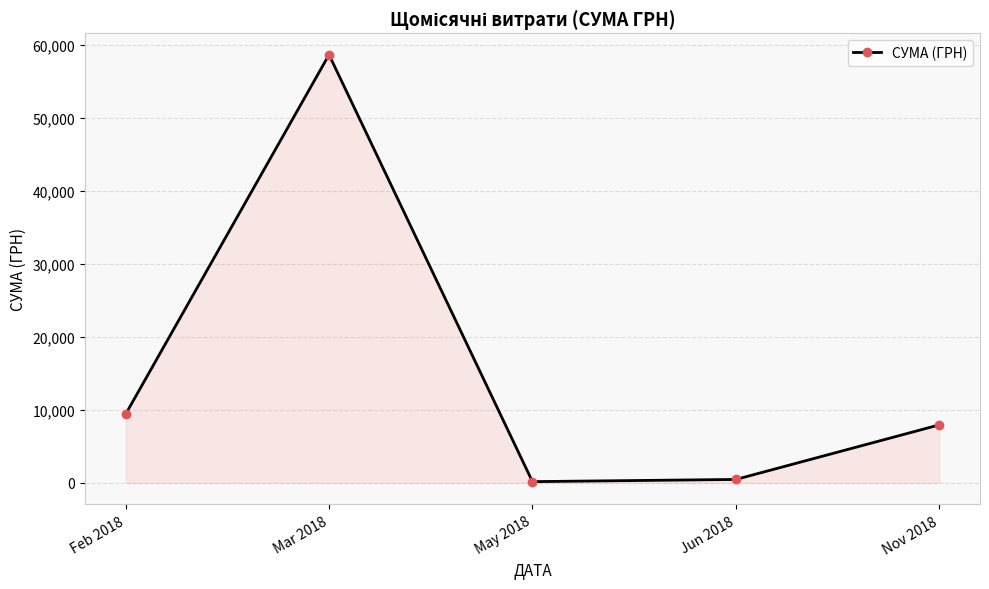

What is the approximate value at Nov 2018?

7950.0